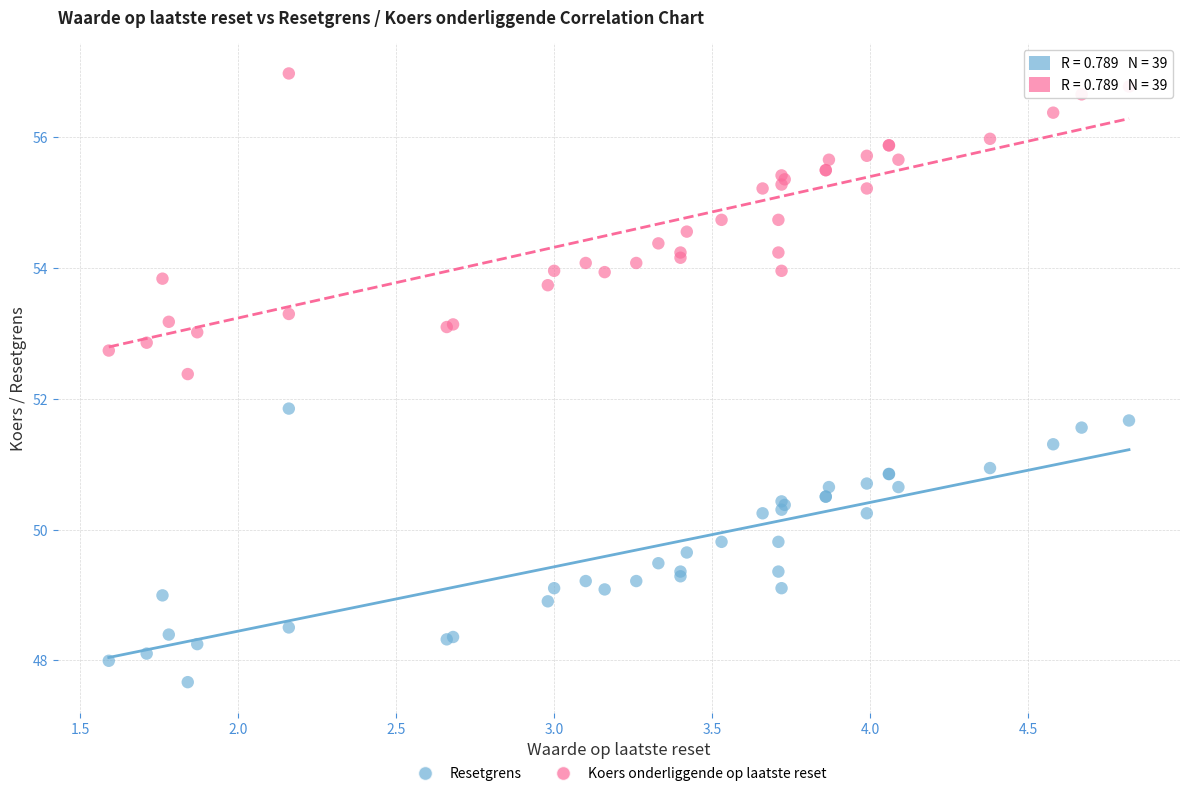

Across all series, what Y value is closest to 52?

51.9